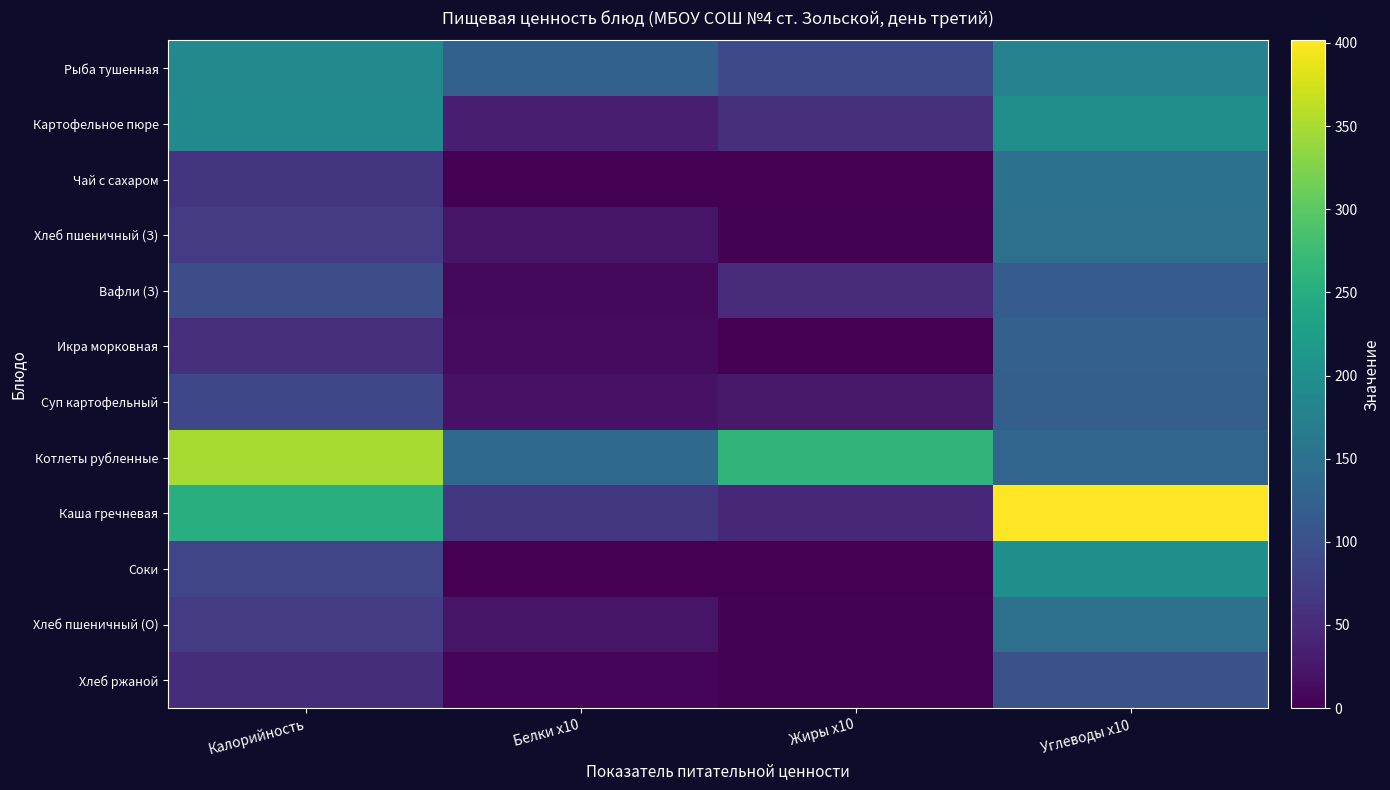

Reading right to left, what are all the values shown in this chart?

Рыба тушенная: Углеводы x10=178.4	Жиры x10=89.1	Белки x10=125.1	Калорийность=189.0
Картофельное пюре: Углеводы x10=197.8	Жиры x10=56.0	Белки x10=34.1	Калорийность=190.1
Чай с сахаром: Углеводы x10=152.0	Жиры x10=0.2	Белки x10=1.3	Калорийность=62.0
Хлеб пшеничный (З): Углеводы x10=147.6	Жиры x10=2.4	Белки x10=22.8	Калорийность=70.5
Вафли (З): Углеводы x10=116.1	Жиры x10=49.7	Белки x10=9.0	Калорийность=94.9
Икра морковная: Углеводы x10=123.3	Жиры x10=0.6	Белки x10=12.1	Калорийность=54.7
Суп картофельный: Углеводы x10=121.1	Жиры x10=27.1	Белки x10=19.7	Калорийность=85.8
Котлеты рубленные: Углеводы x10=131.0	Жиры x10=262.0	Белки x10=136.7	Калорийность=348.8
Каша гречневая: Углеводы x10=401.5	Жиры x10=46.5	Белки x10=65.3	Калорийность=251.9
Соки: Углеводы x10=200.0	Жиры x10=0.0	Белки x10=0.0	Калорийность=84.0
Хлеб пшеничный (О): Углеводы x10=147.6	Жиры x10=2.4	Белки x10=22.8	Калорийность=70.5
Хлеб ржаной: Углеводы x10=100.2	Жиры x10=2.8	Белки x10=6.8	Калорийность=52.2